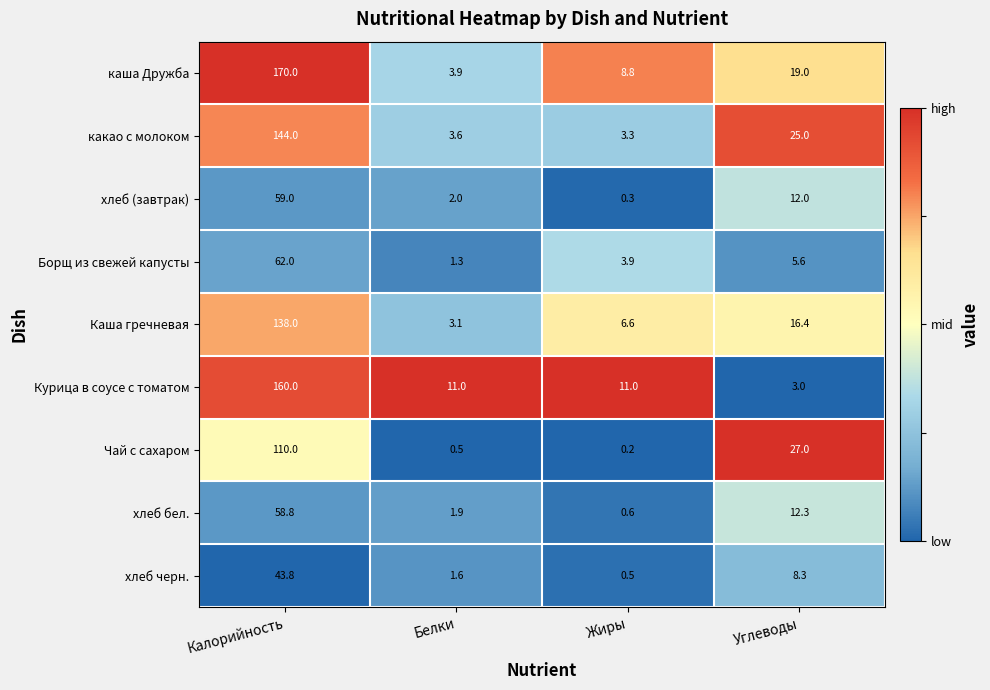

Which series has the largest total across all categories?

каша Дружба